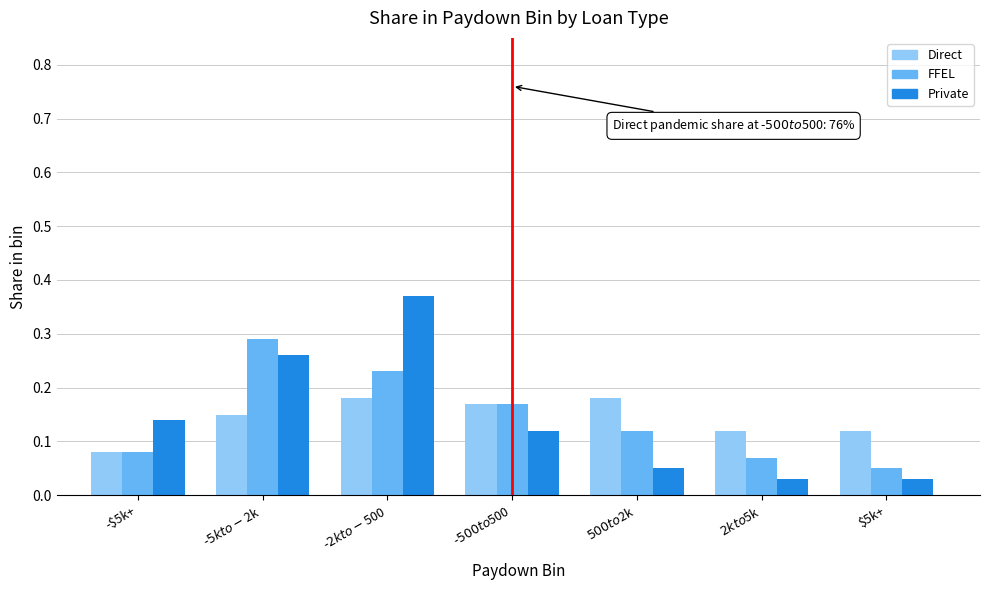

Which category has the lowest value in the Direct series?

-$5k+